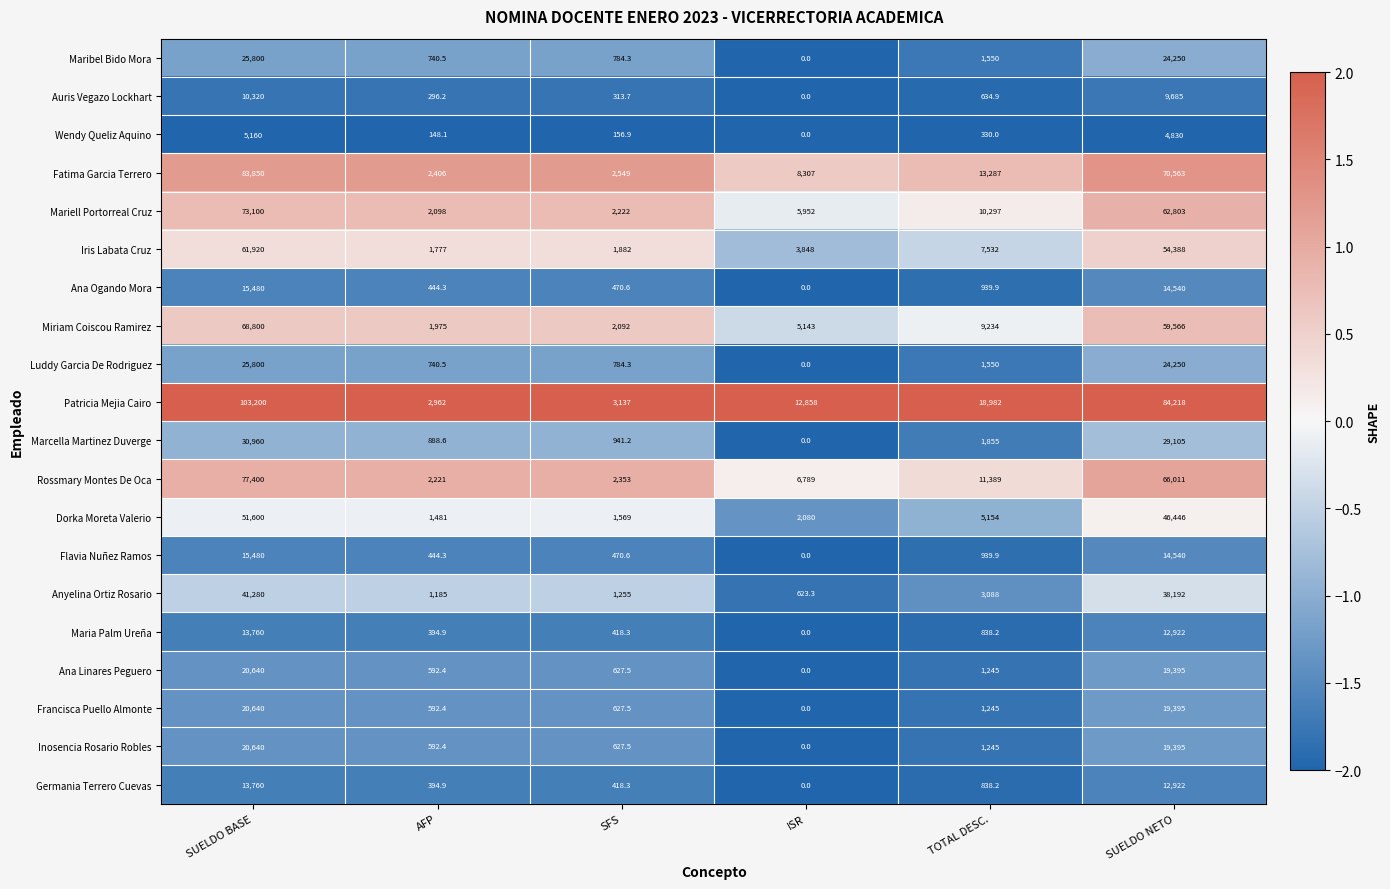

Rank the categories by Inosencia Rosario Robles value from highest to lowest.

SUELDO BASE, SUELDO NETO, TOTAL DESC., SFS, AFP, ISR